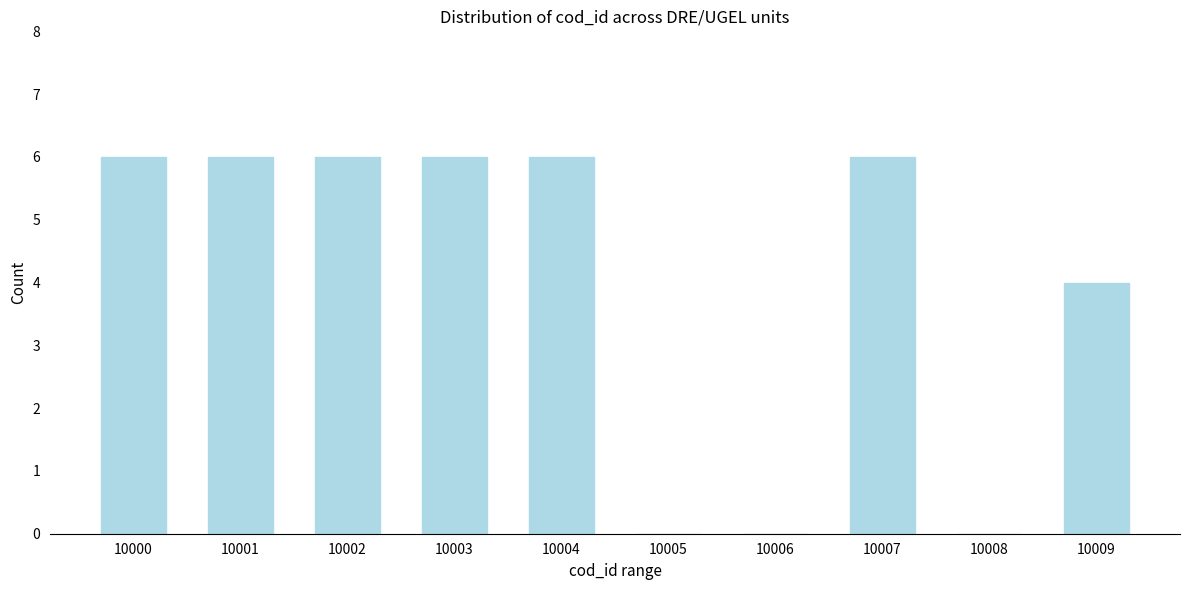

Reading right to left, what are all the values shown in this chart?

10009=4	10008=0	10007=6	10006=0	10005=0	10004=6	10003=6	10002=6	10001=6	10000=6